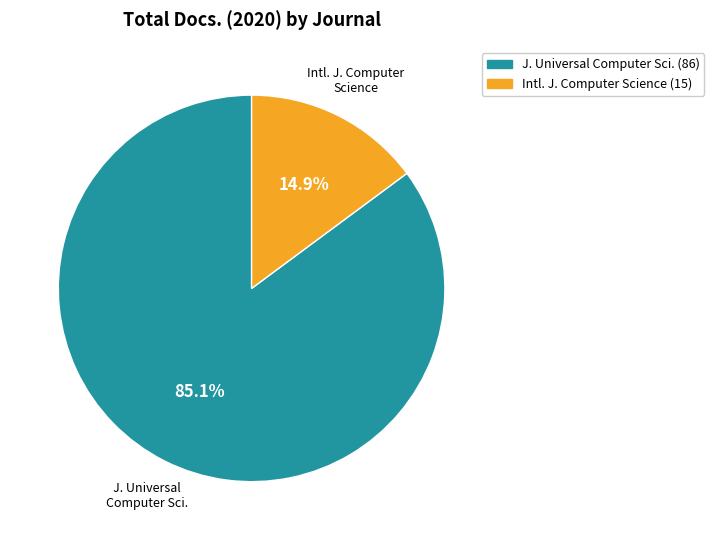

Is there any slice that represents more than half of the pie?

Yes